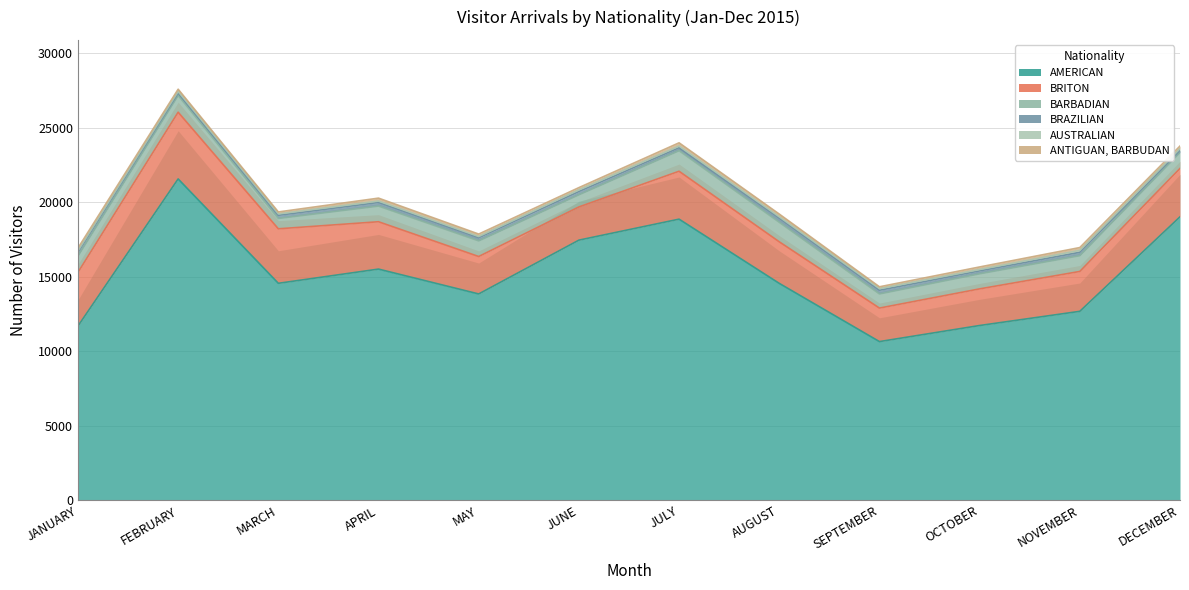

At MAY, list the series in order from largest to smallest.

AMERICAN, BRITON, BARBADIAN, BRAZILIAN, ANTIGUAN, BARBUDAN, AUSTRALIAN